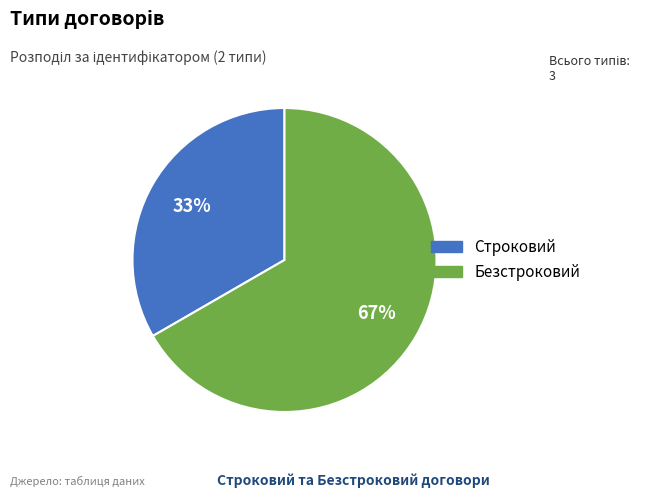

Between Безстроковий and Строковий, which is larger?

Безстроковий